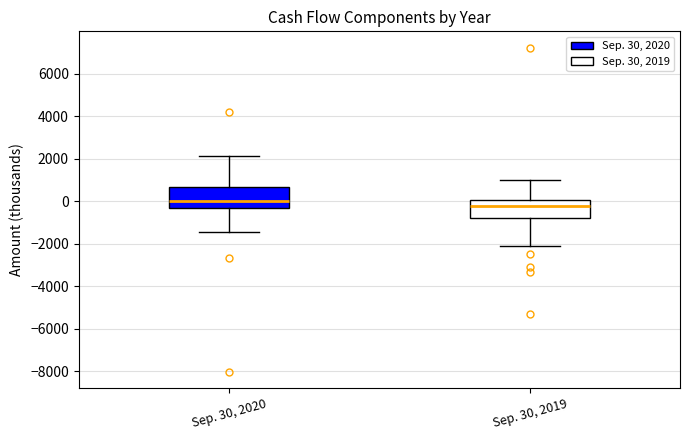

Where does the upper whisker of the box for Sep. 30, 2019 end on the y-axis? The values are not printed on the chart, so give them approximately, as read against the axis.

1000